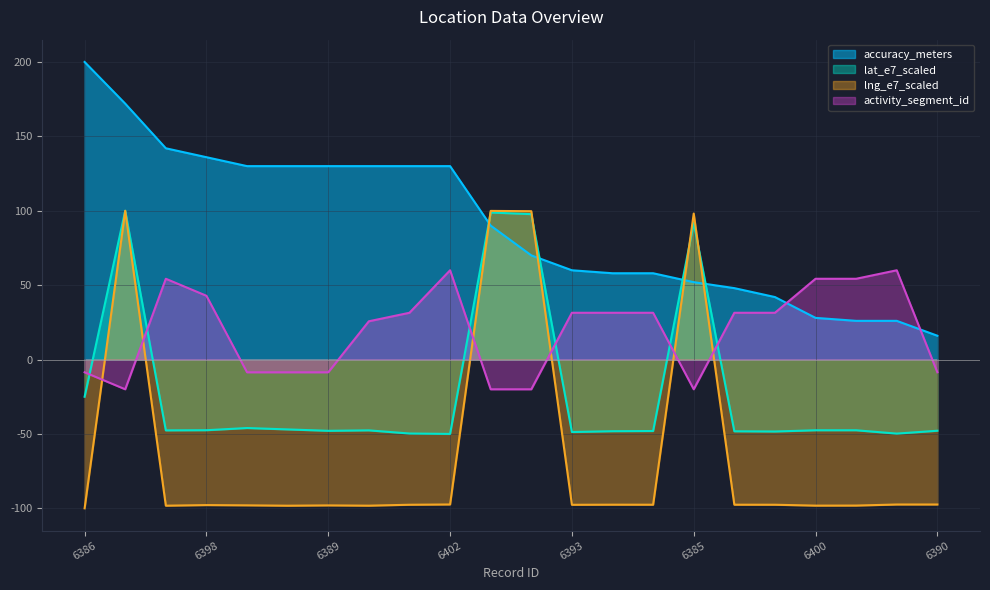

Read the activity_segment_id value at 6395.

31.4